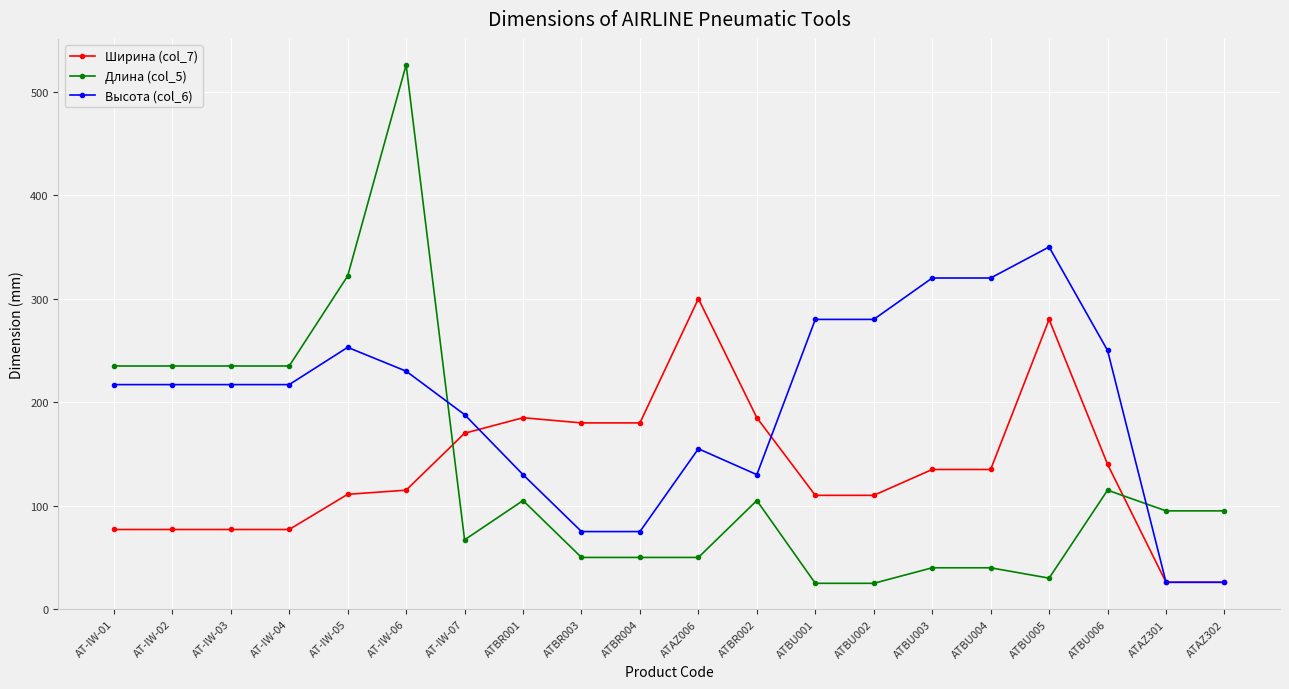

What is the maximum value for Длина (col_5)?

526